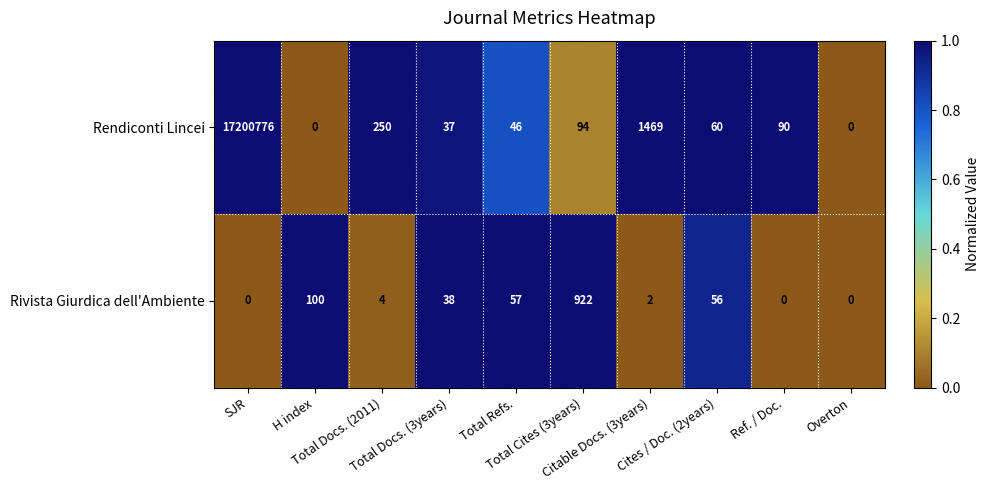

What is the difference between the maximum and minimum values in the Rendiconti Lincei series?

17200776